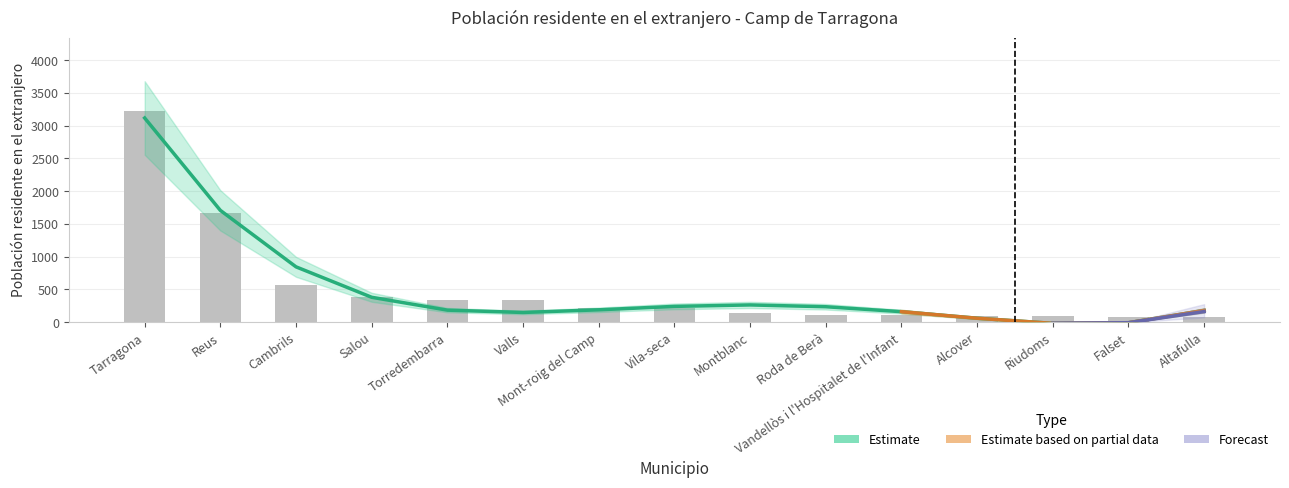

What is the greatest value displayed?

3218.0